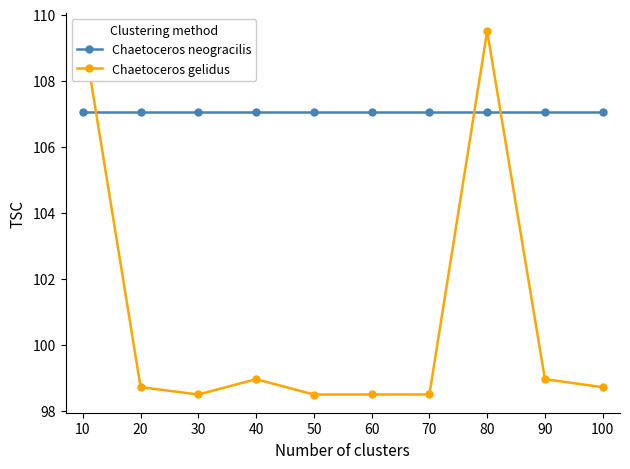

Reading left to right, transcribe all the data shown in this chart.

Chaetoceros neogracilis: 107.0	107.0	107.0	107.0	107.0	107.0	107.0	107.0	107.0	107.0
Chaetoceros gelidus: 109.5	98.7	98.5	99.0	98.5	98.5	98.5	109.5	99.0	98.7